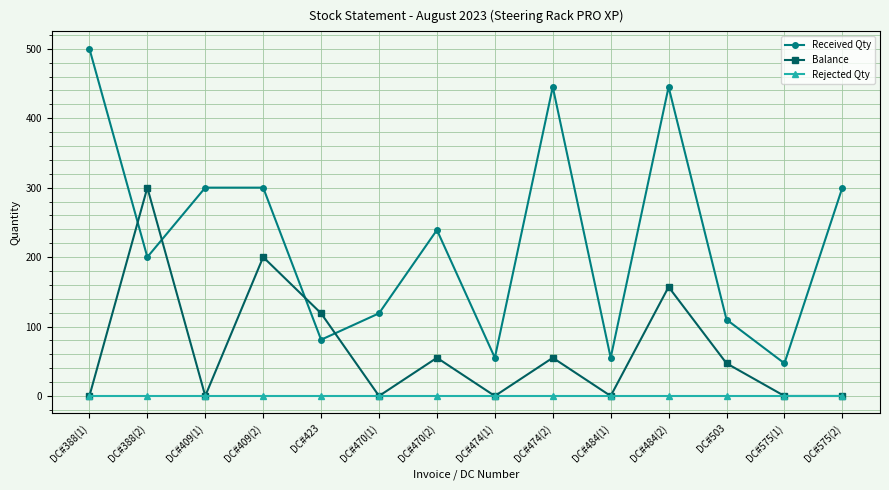

Is this an area chart (filled region under the line)?

No